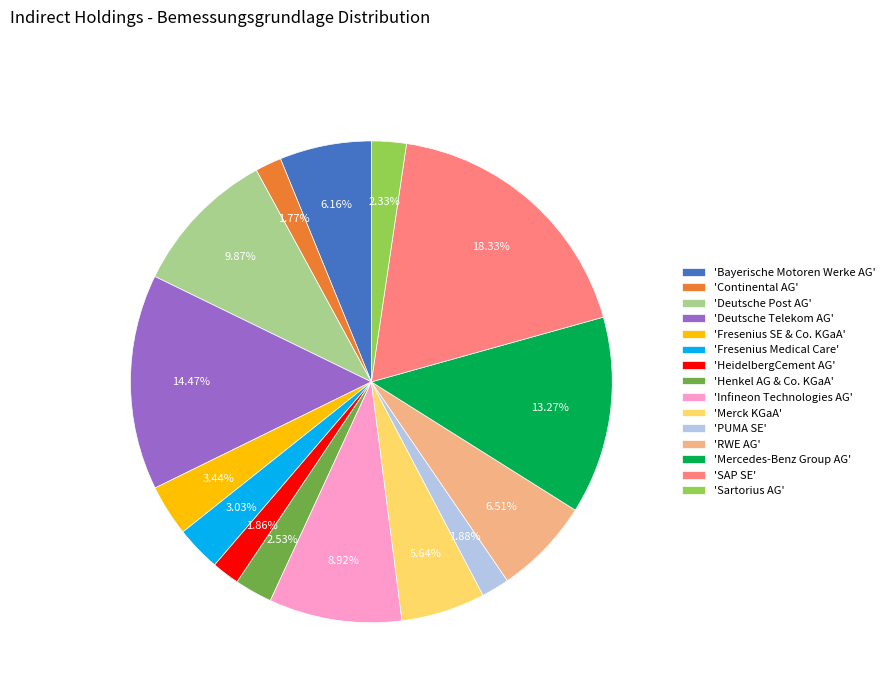

Do 'Fresenius Medical Care' and 'Merck KGaA' together represent more than half of the pie?

No